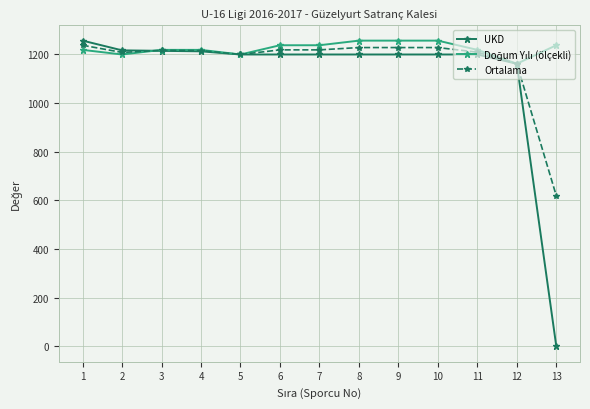

What is the value of the UKD point at the 7th from the left?

1200.0